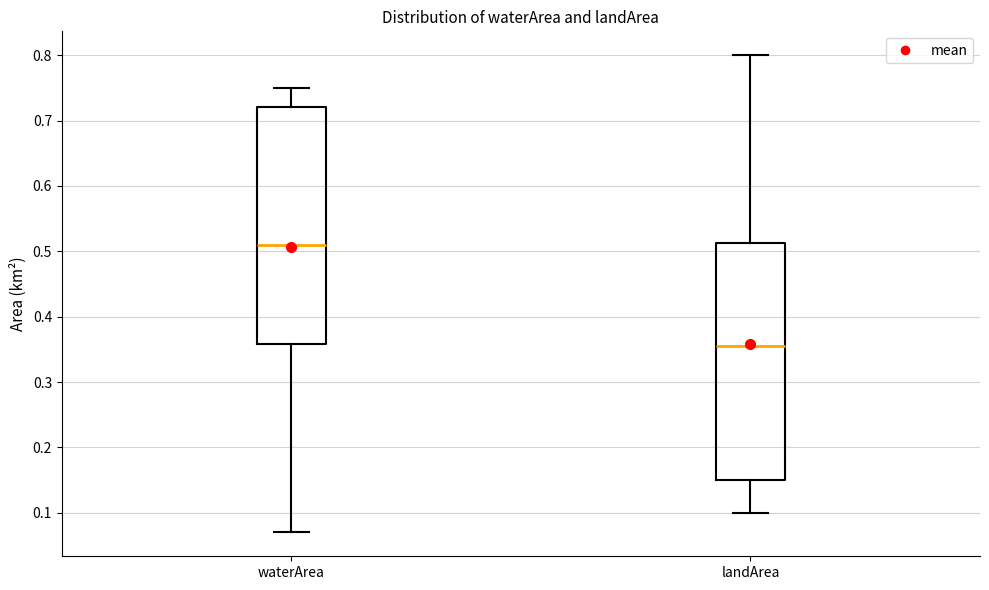

Where does the median line of the box for landArea sit on the y-axis? The values are not printed on the chart, so give them approximately, as read against the axis.

0.36